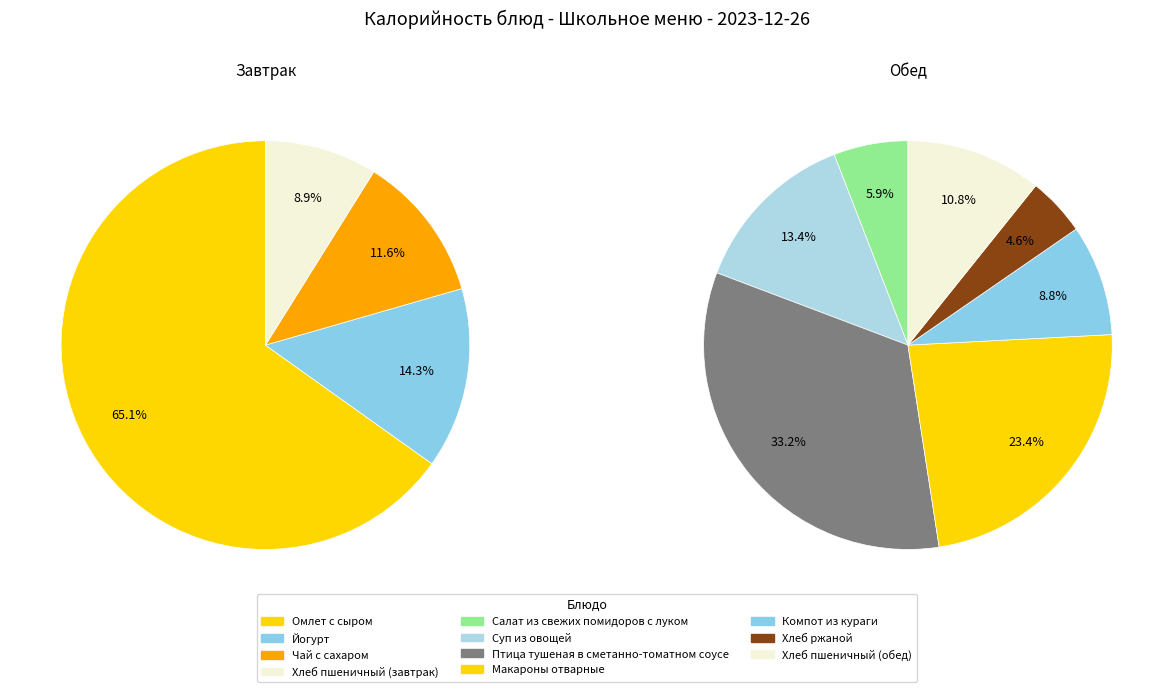

Is it true that Макароны отварные is 9% of the pie?

False